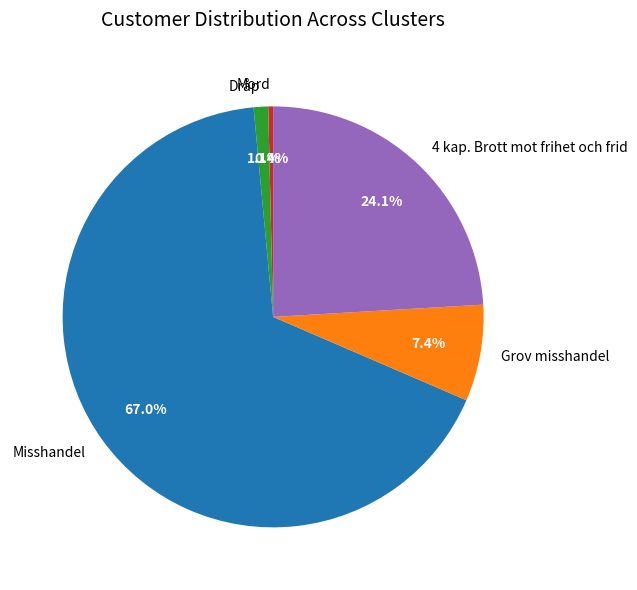

Does any single category account for the majority?

Yes